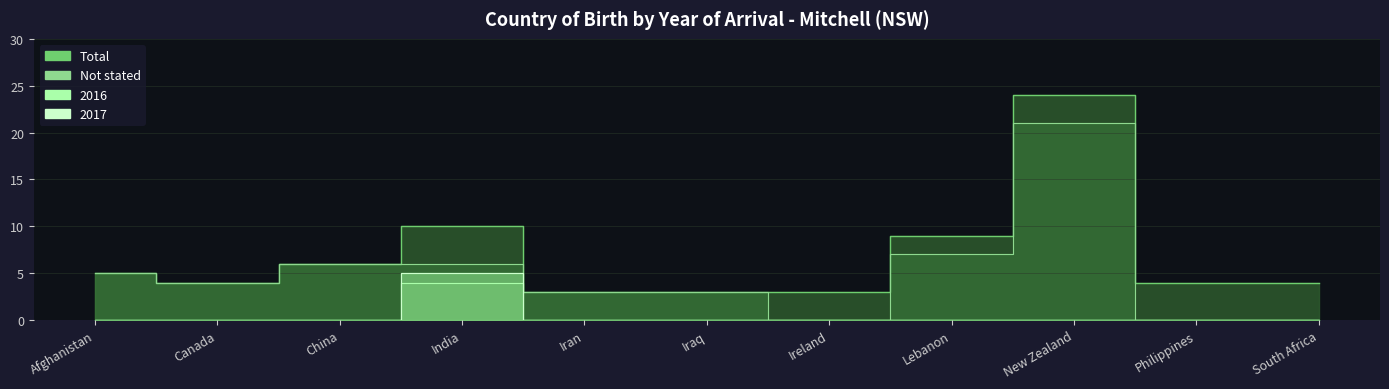

What is the difference between the maximum and second lowest values in the 2016 series?

4